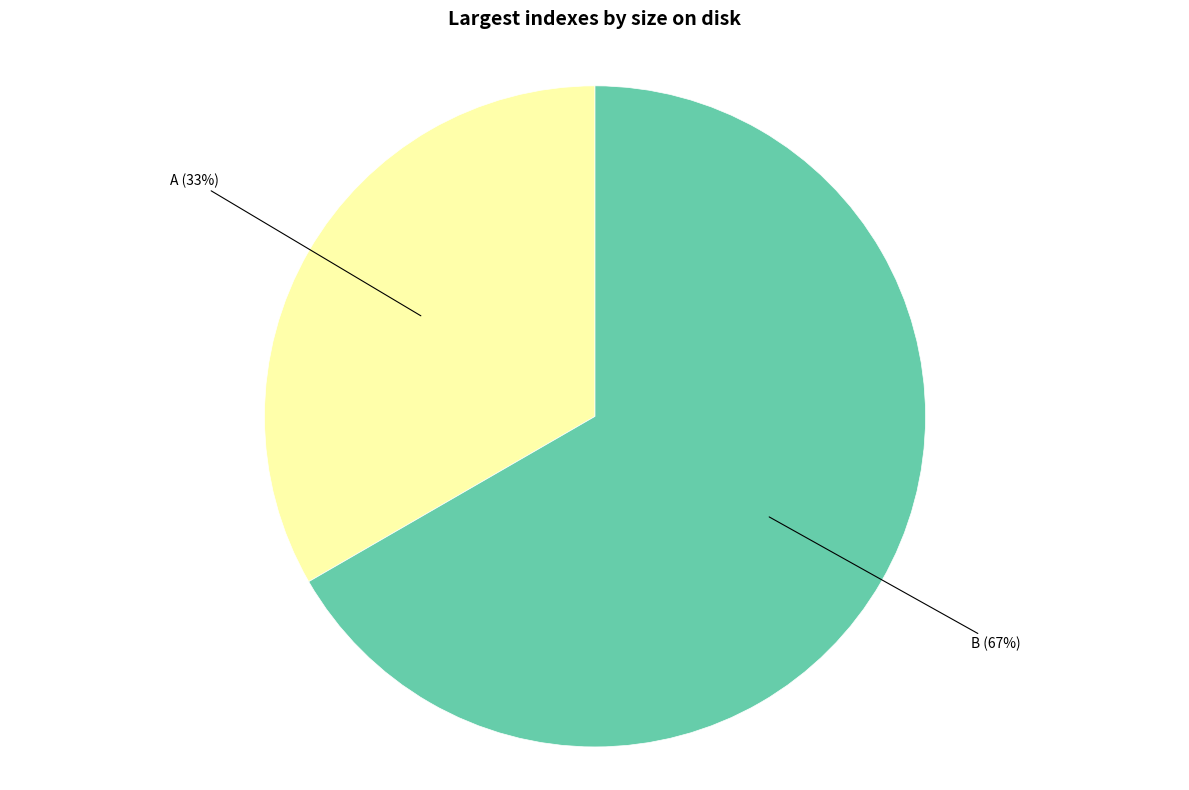

What is the largest slice in the pie chart?

B